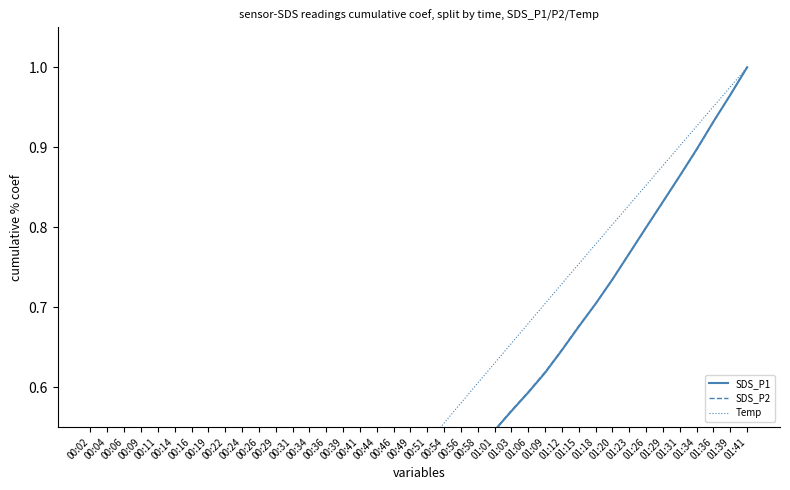

True or false: Temp has a value of 0.6 at 00:58.

True